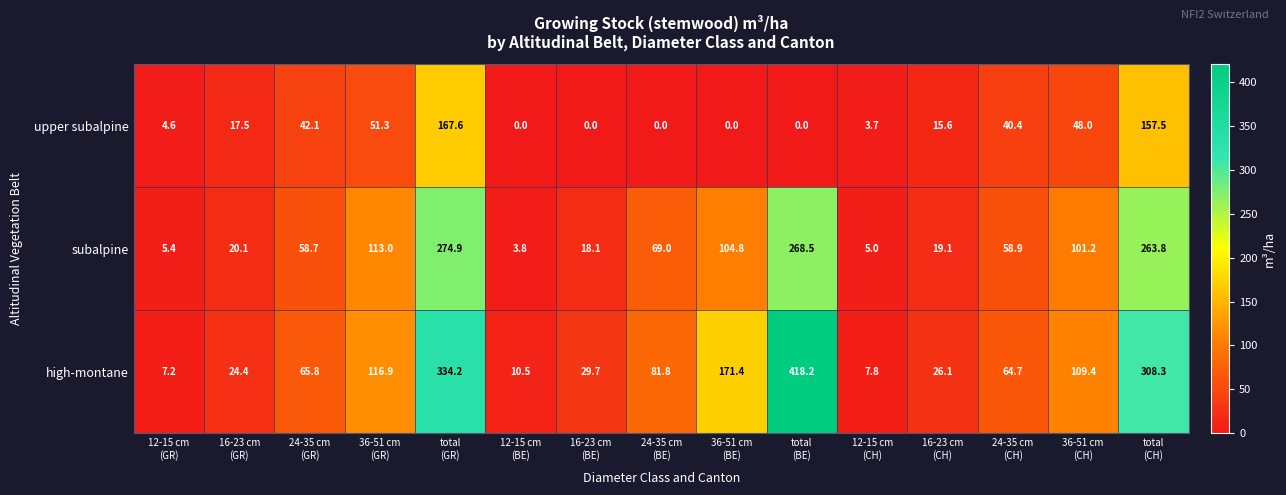

Which series has the widest spread of values?

high-montane